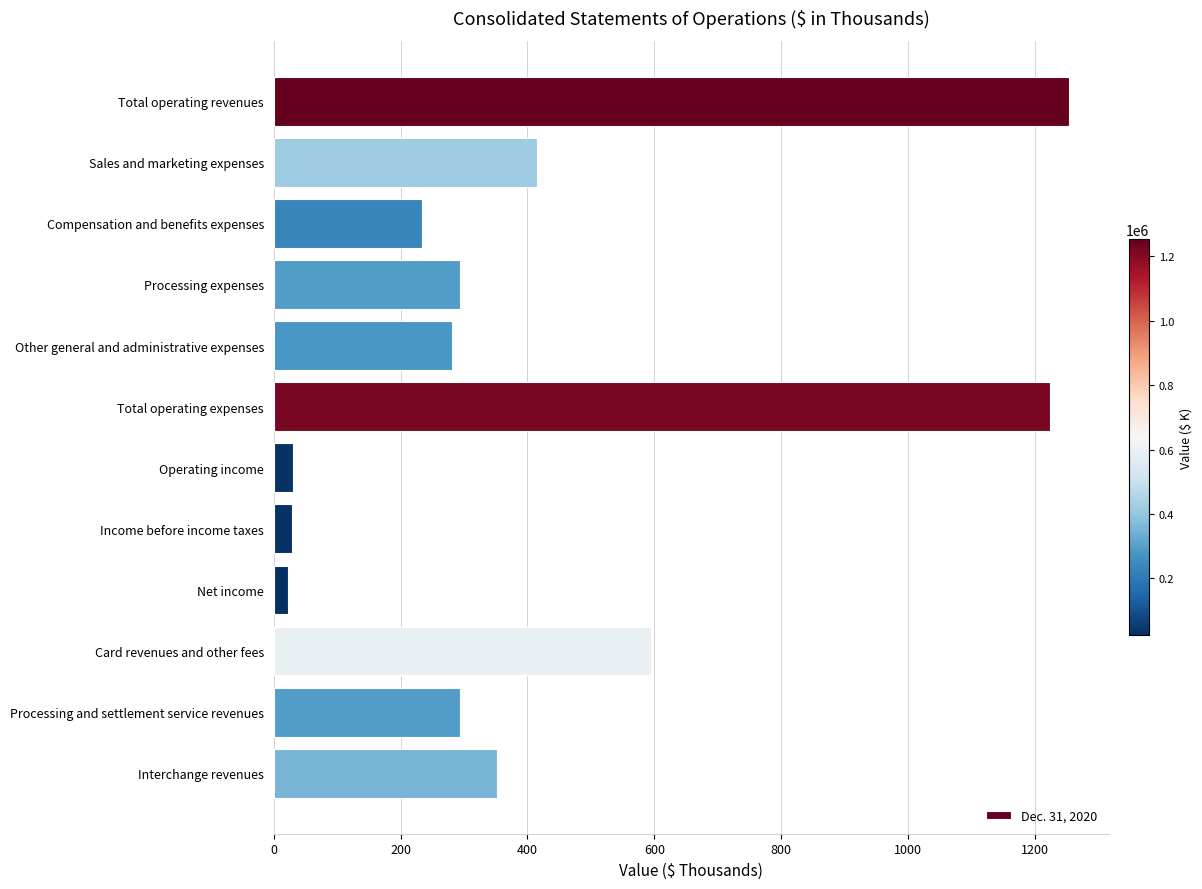

The value at Sales and marketing expenses is 610.5. True or false?

False